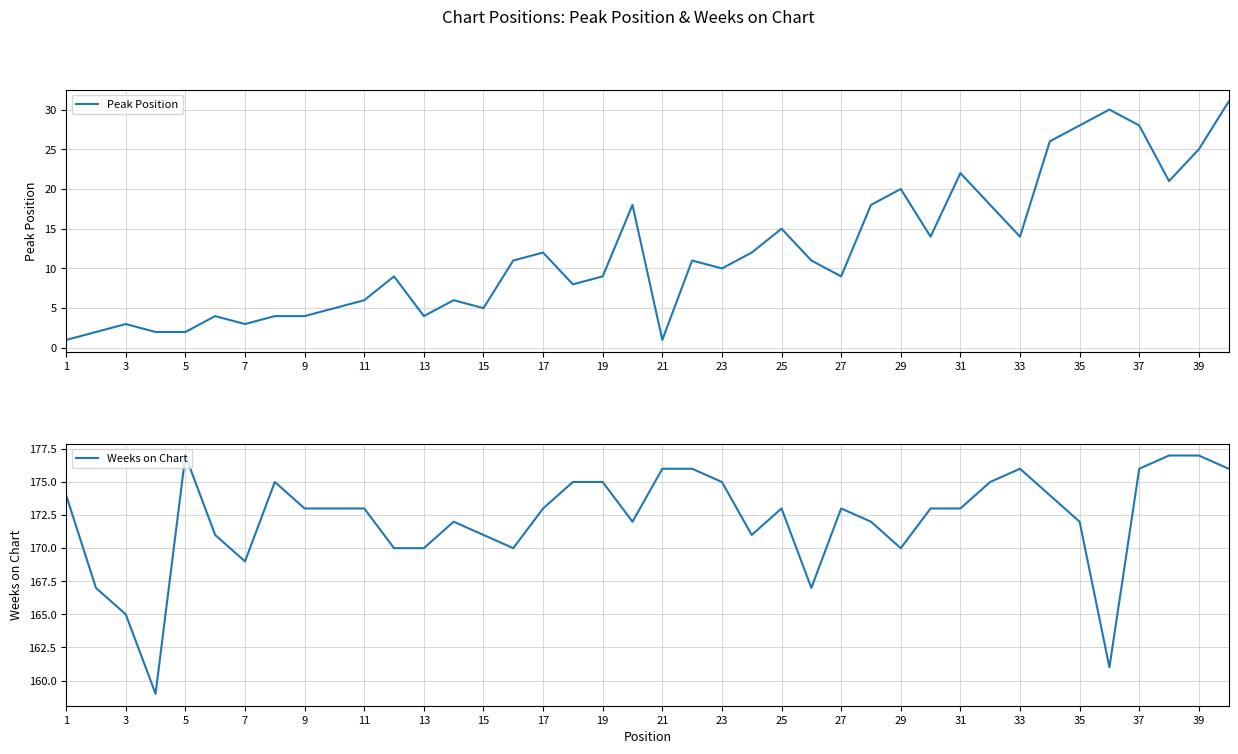

What is the maximum value for Peak Position?

31